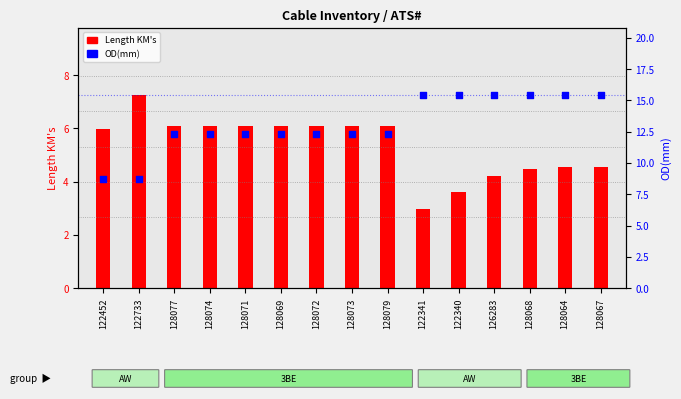

At how many categories does at least one series exceed 14?

6